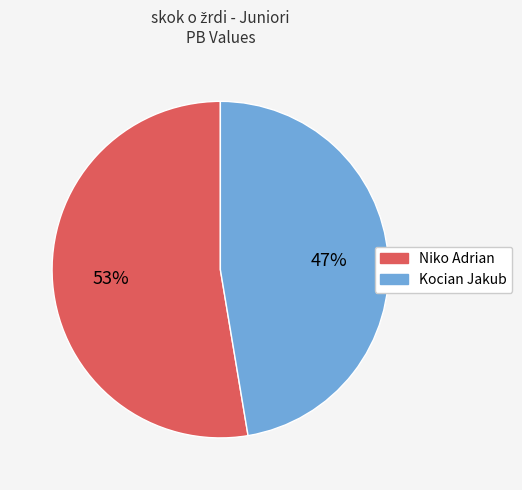

Does any single category account for the majority?

Yes